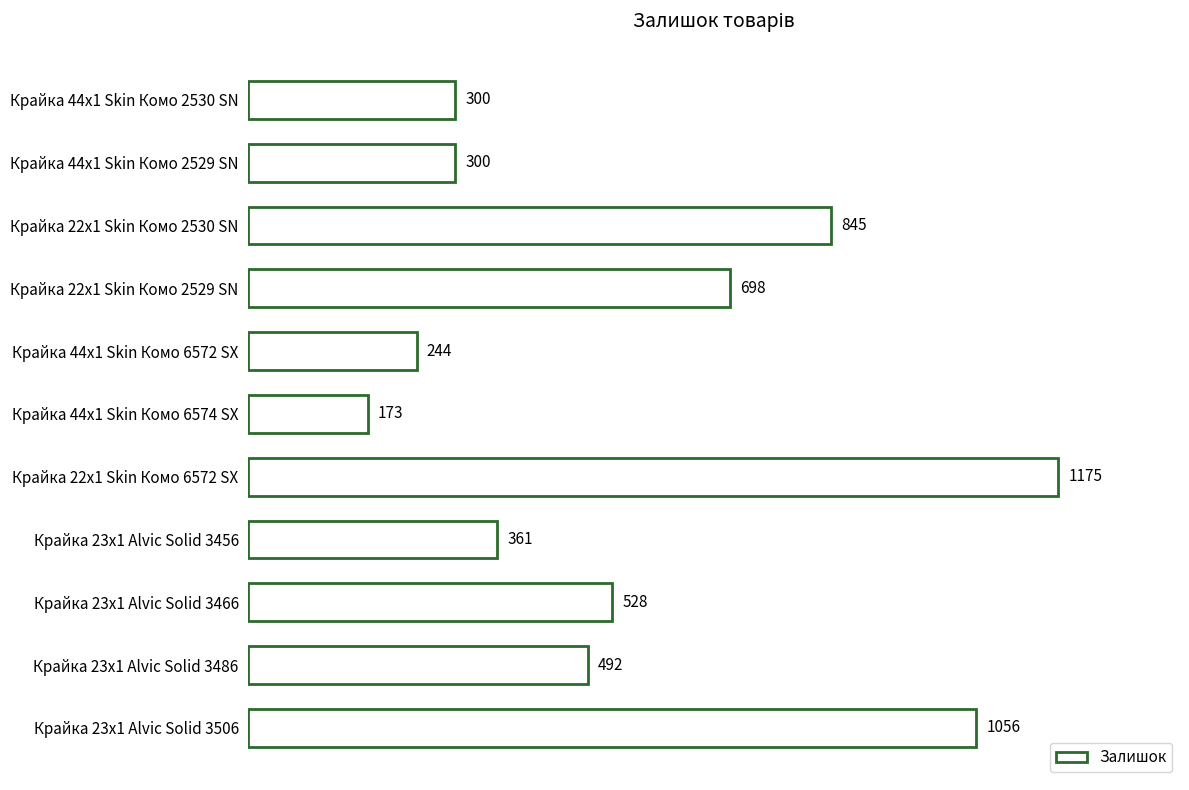

What is the change in value from Крайка 22x1 Skin Комо 2530 SN to Крайка 23x1 Alvic Solid 3486?

-353